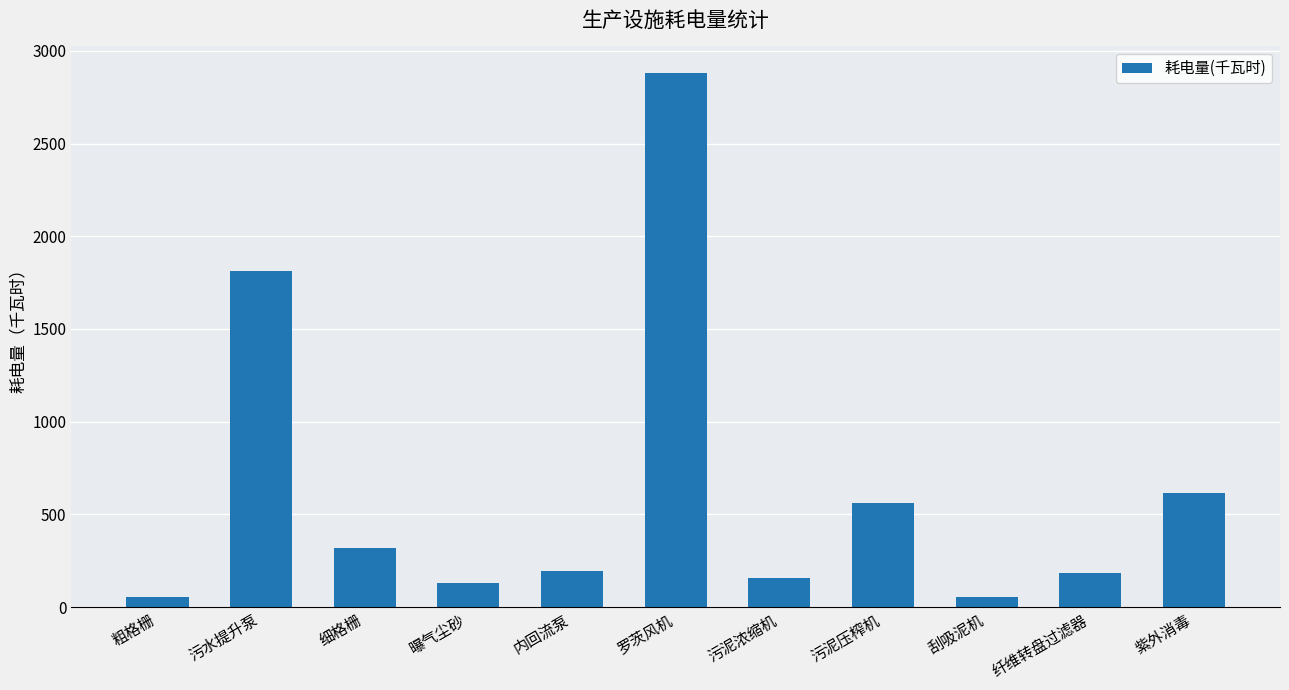

True or false: the data shows 1812.4 at 污水提升泵.

True